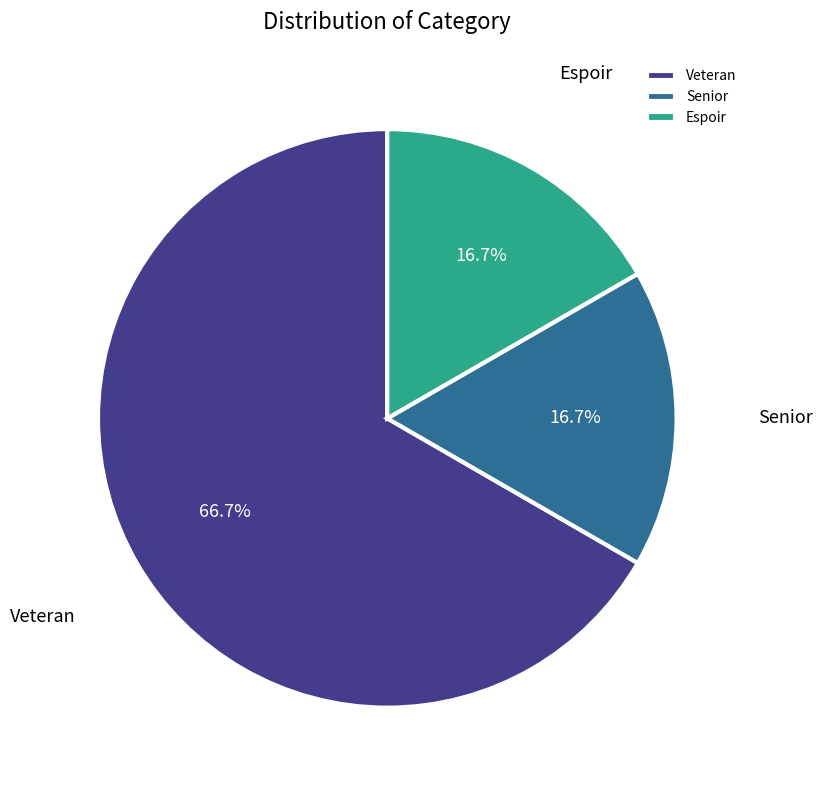

How many slices are in this pie chart?

3